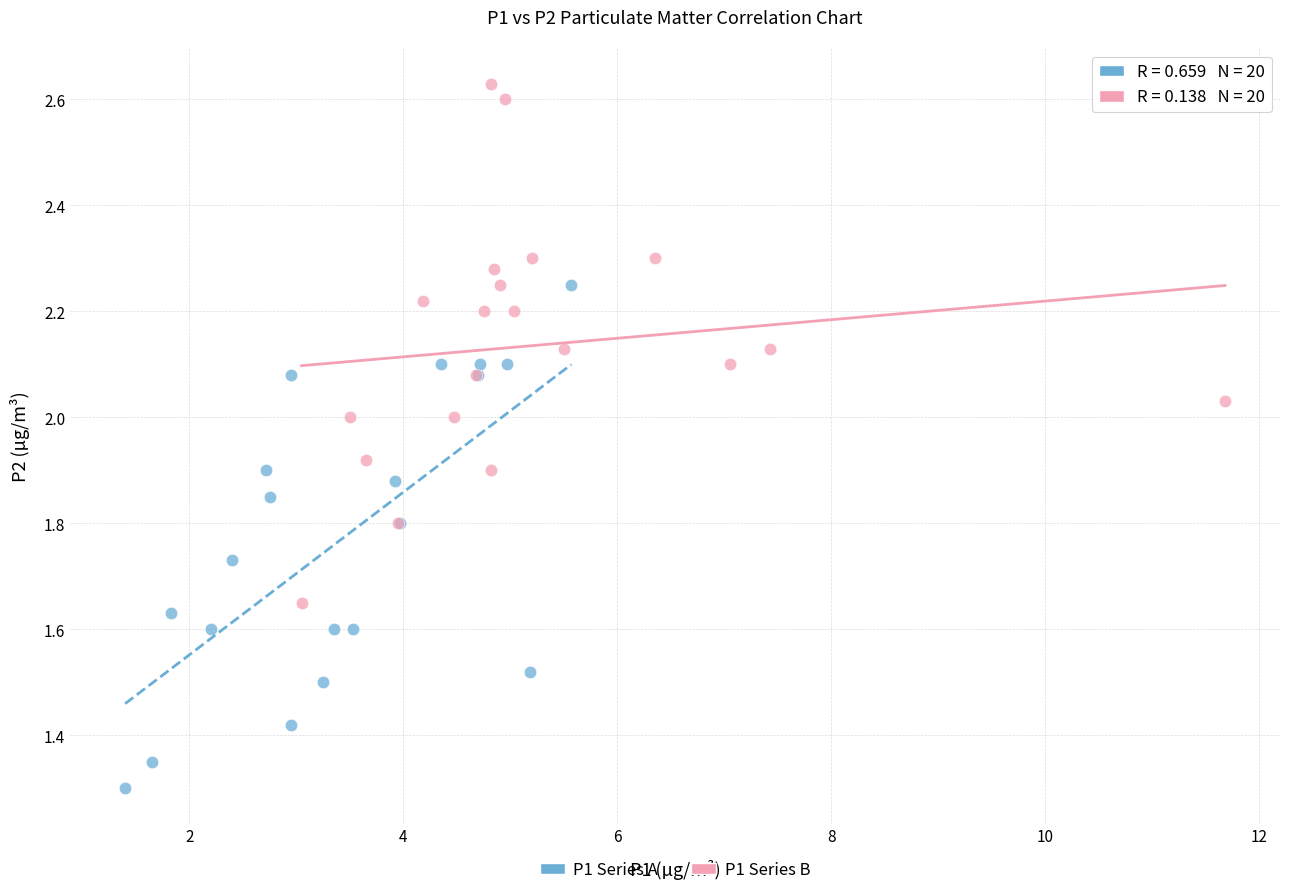

Which series has the widest spread of Y values?

P1 Series B